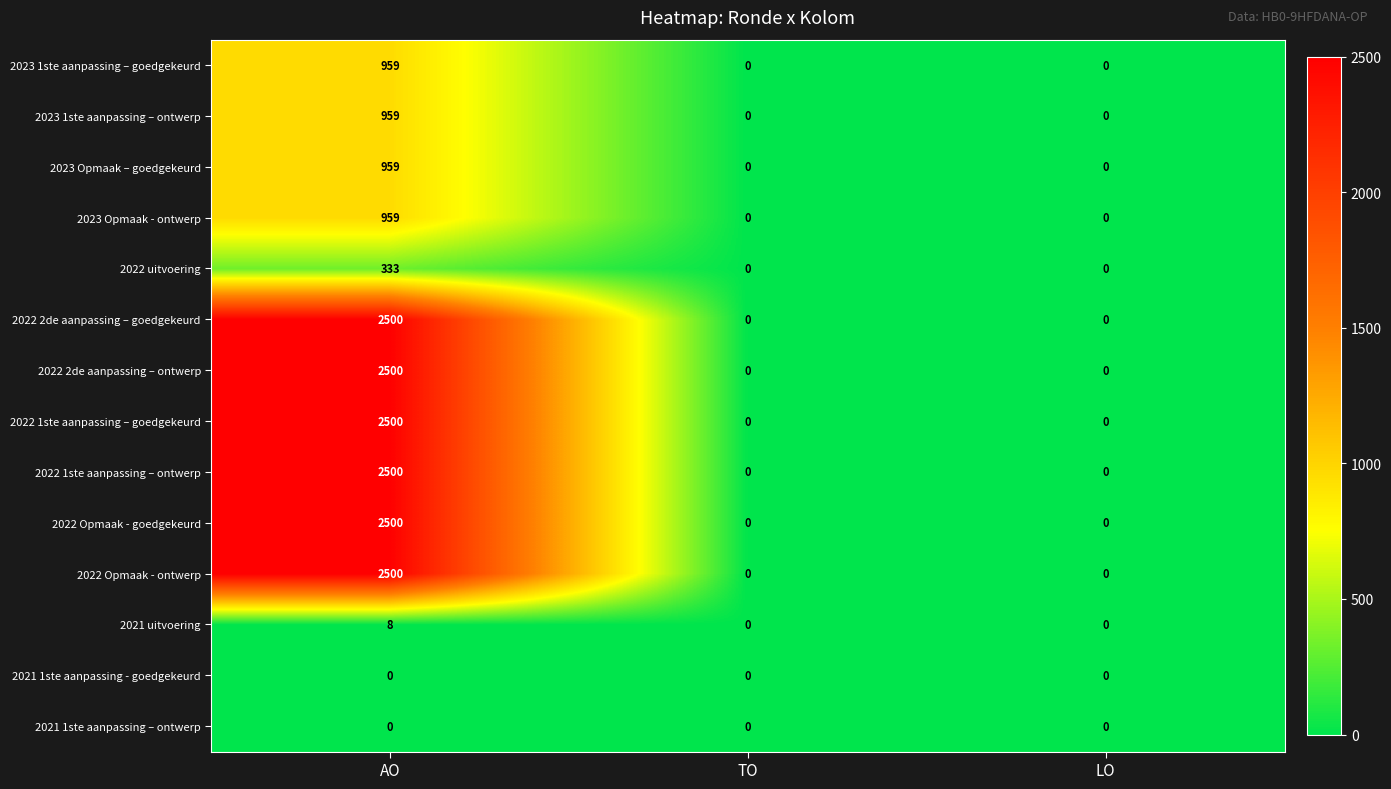

At which category is the sum across all series the highest?

AO